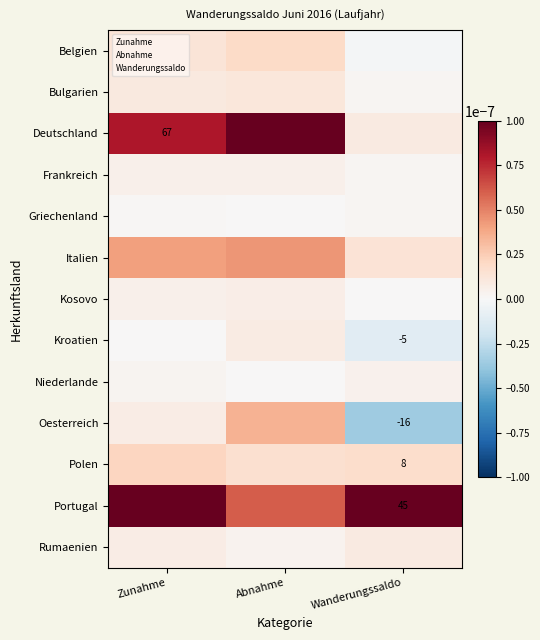

Is it true that Bulgarien equals 0.0 at Wanderungssaldo?

True